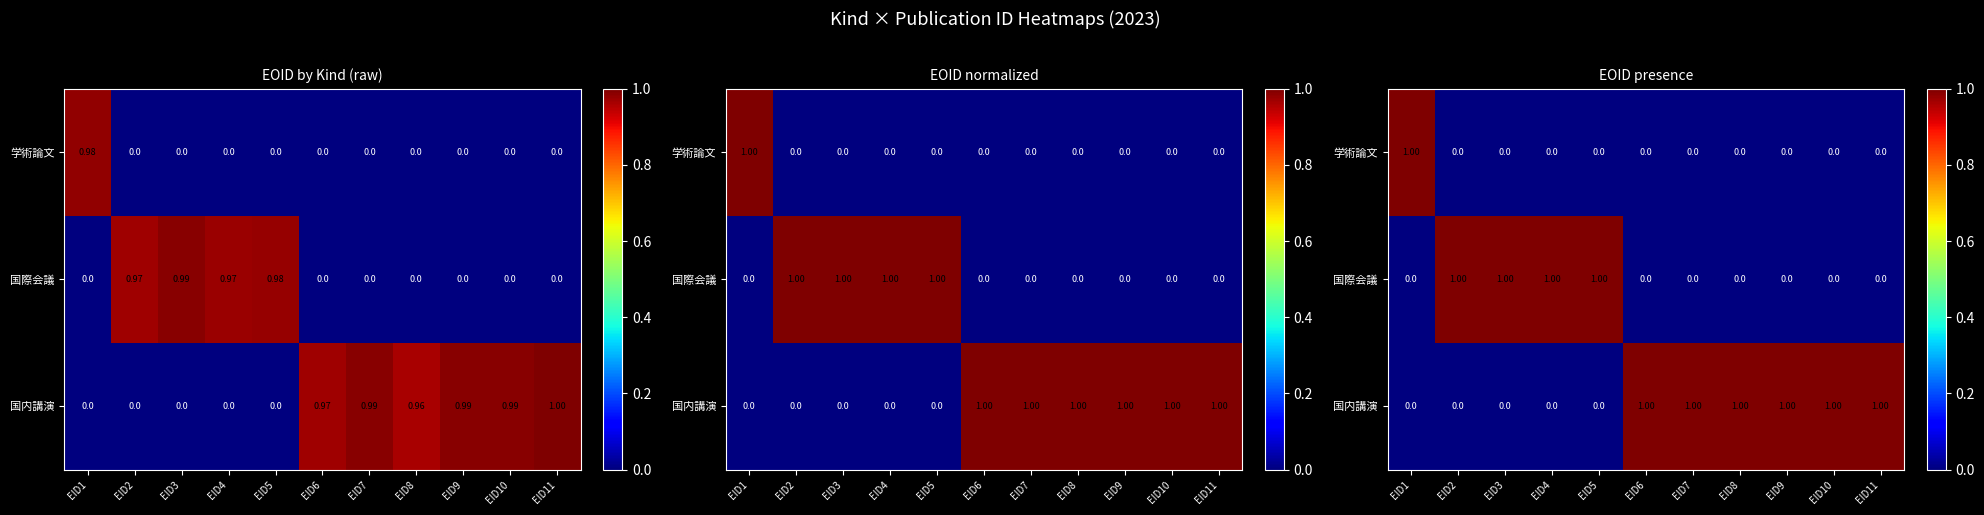

What is the maximum value shown in the chart?

1